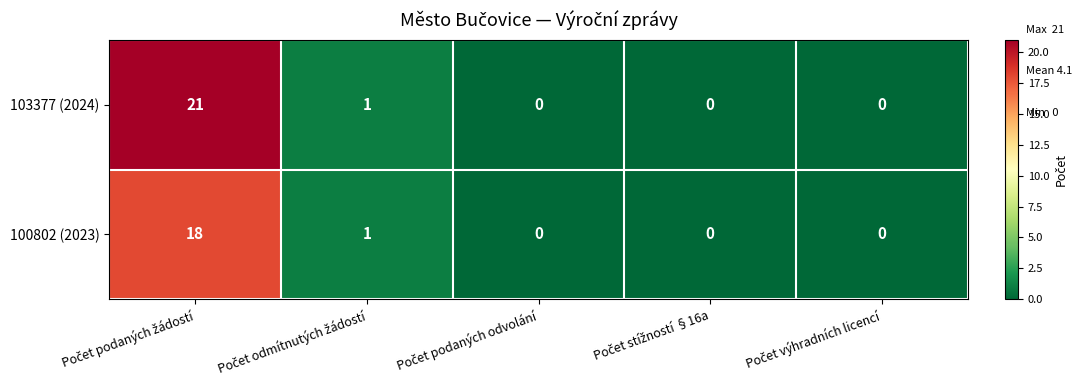

Which series has the largest range (max minus min)?

103377 (2024)